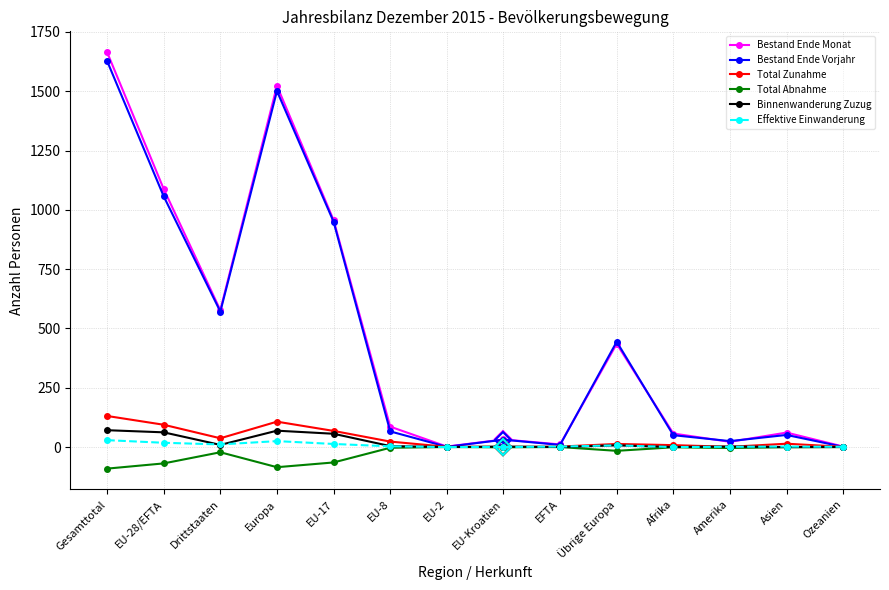

Which category has the highest value across all series?

Gesamttotal